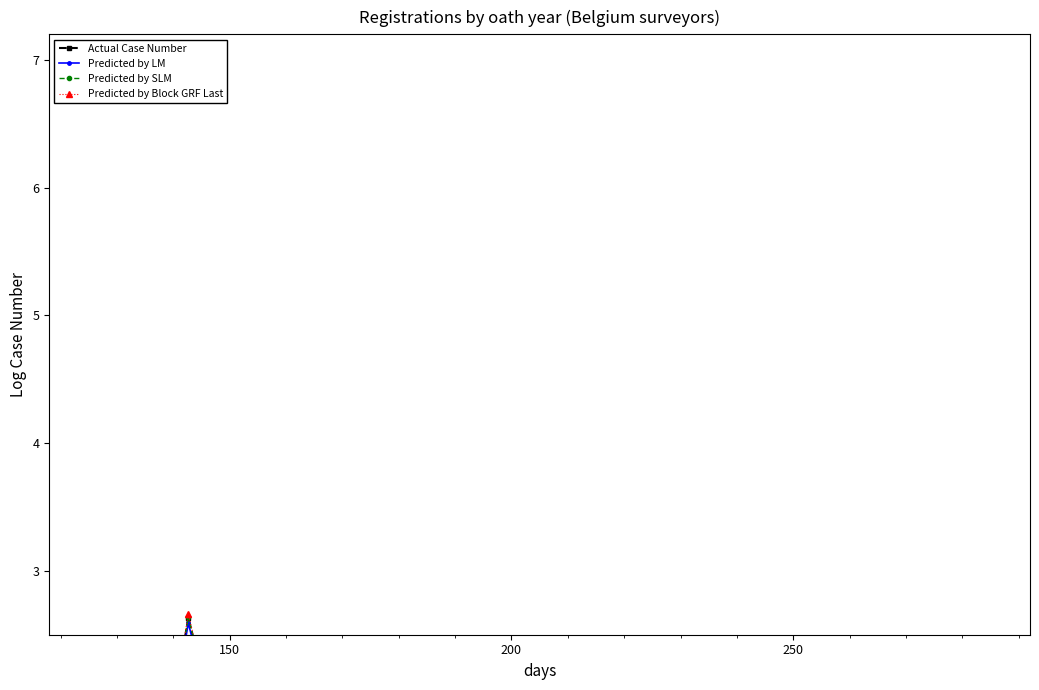

Does the chart display data point markers on the line(s)?

Yes